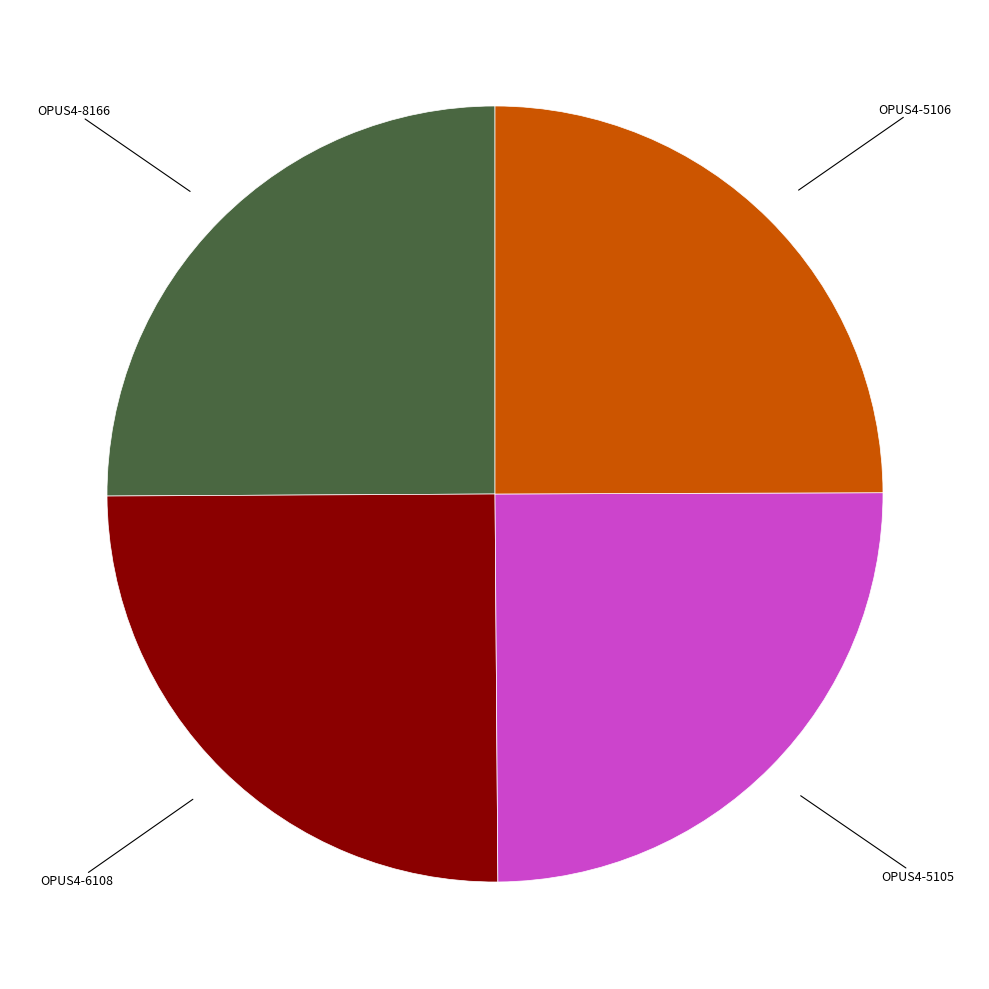

Is there any slice that represents more than half of the pie?

No